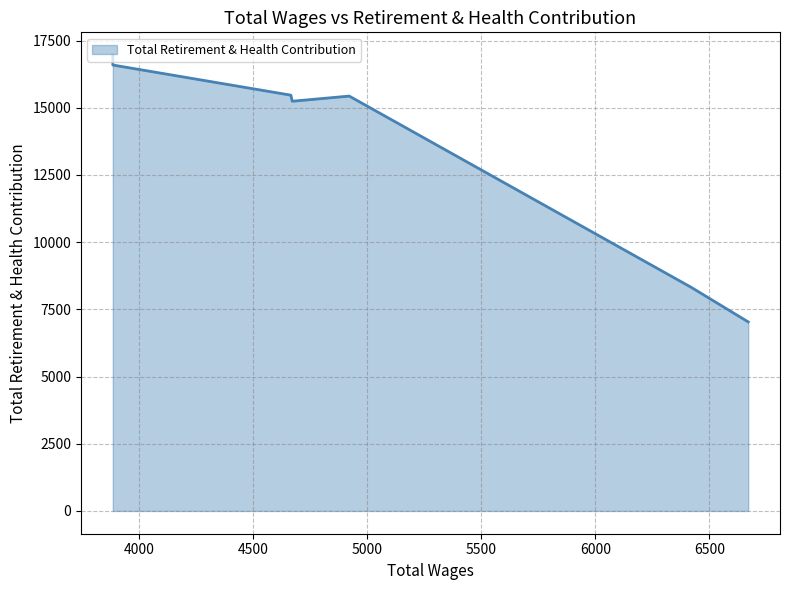

Is it true that the value at 4664.0 is 15470?

True